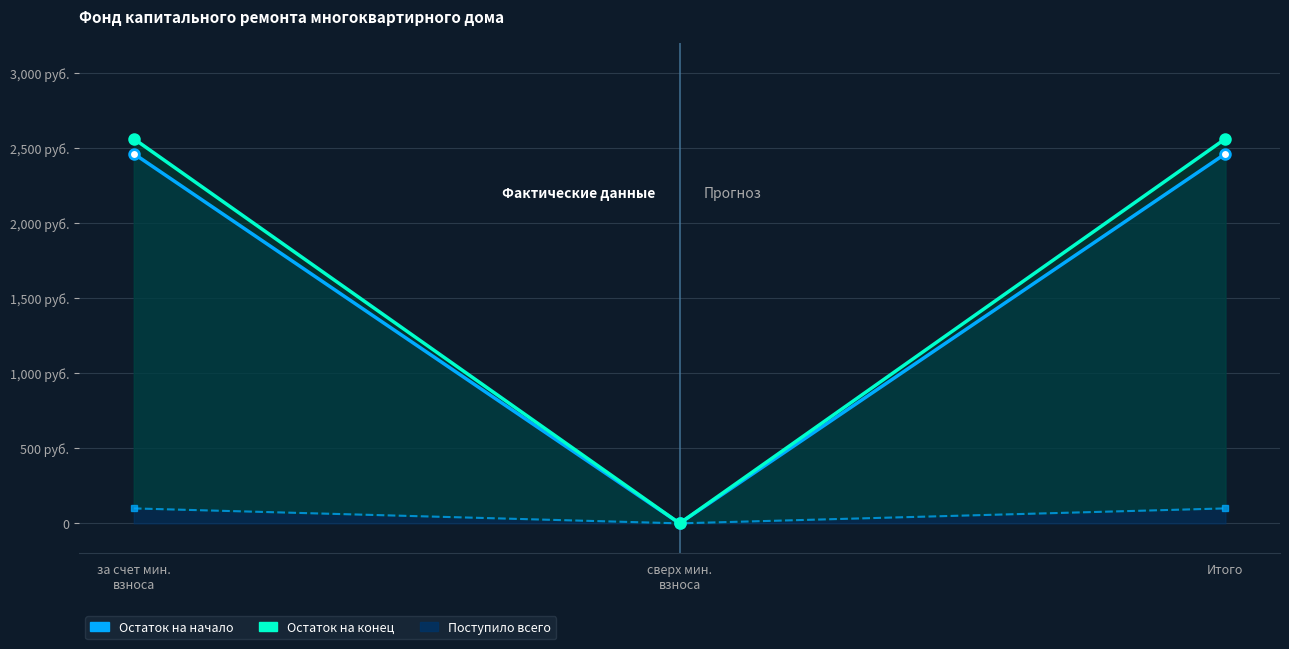

At which label does Остаток на конец first exceed 2562?

за счет мин.
взноса